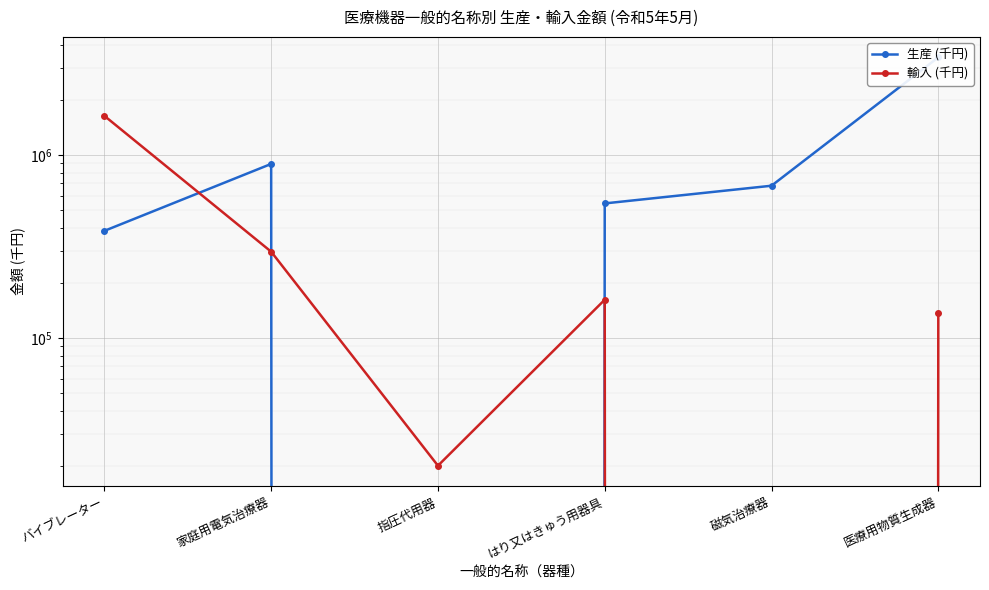

Between 指圧代用器 and 磁気治療器, which is larger?

磁気治療器